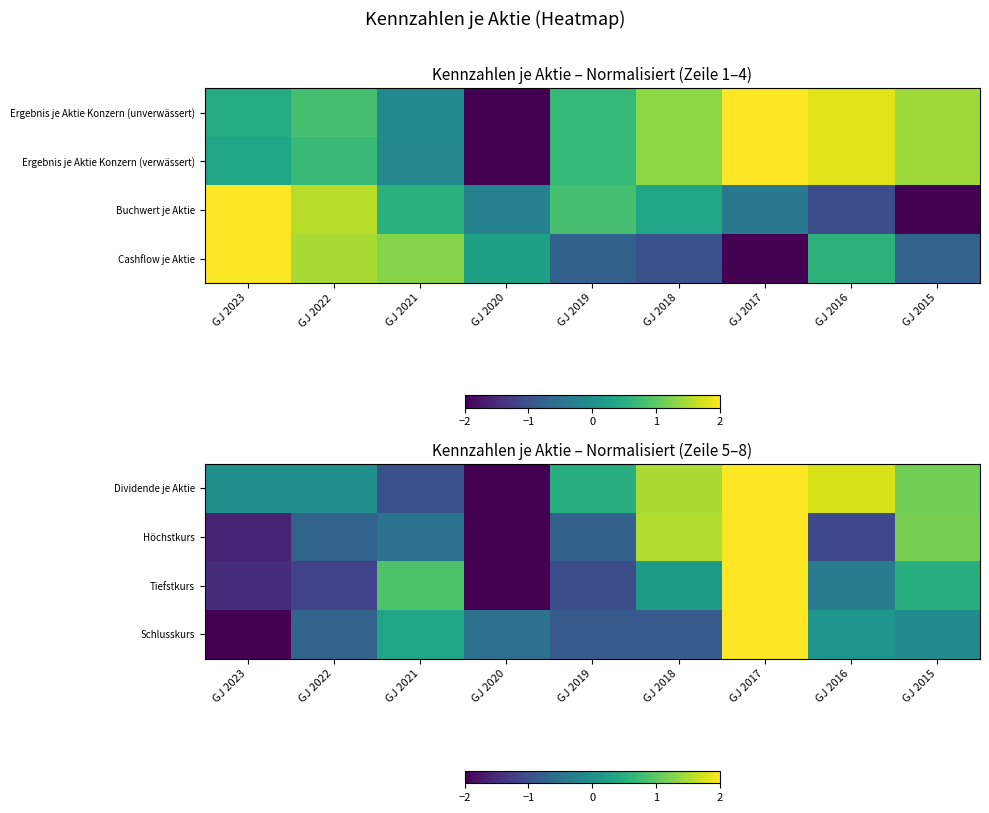

The value of Schlusskurs at GJ 2020 is -0.5. True or false?

True